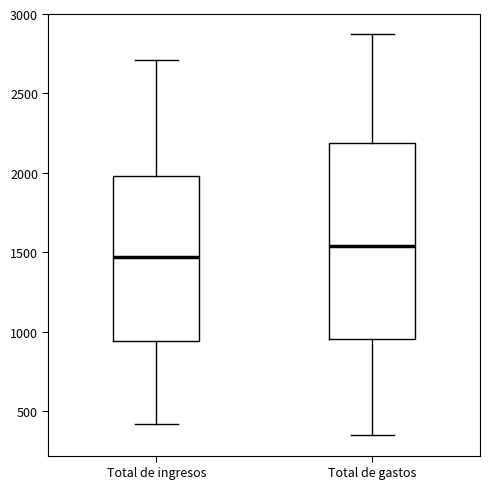

Reading left to right, transcribe this box plot: for each box, give where its median line is, the range the box spans, and where its two whiskers end, as read against the y-axis. The values are not printed on the chart, so give them approximately, as read against the axis.

Total de ingresos: median 1450, box 950 to 2000, whiskers 400 to 2700
Total de gastos: median 1550, box 950 to 2200, whiskers 350 to 2900